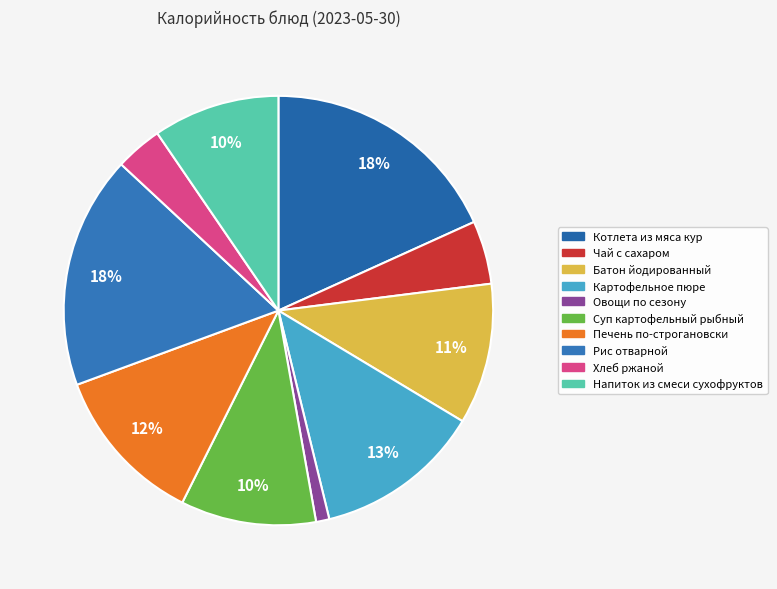

Which category has the biggest portion of the pie?

Котлета из мяса кур